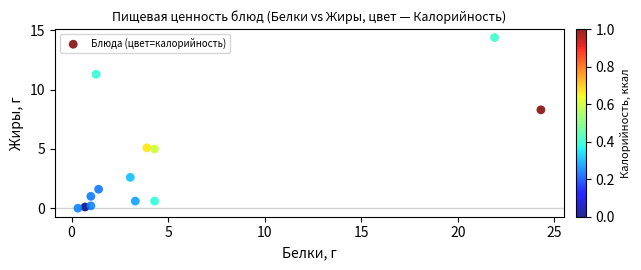

What is the range of Y values (max minus min)?

14.4